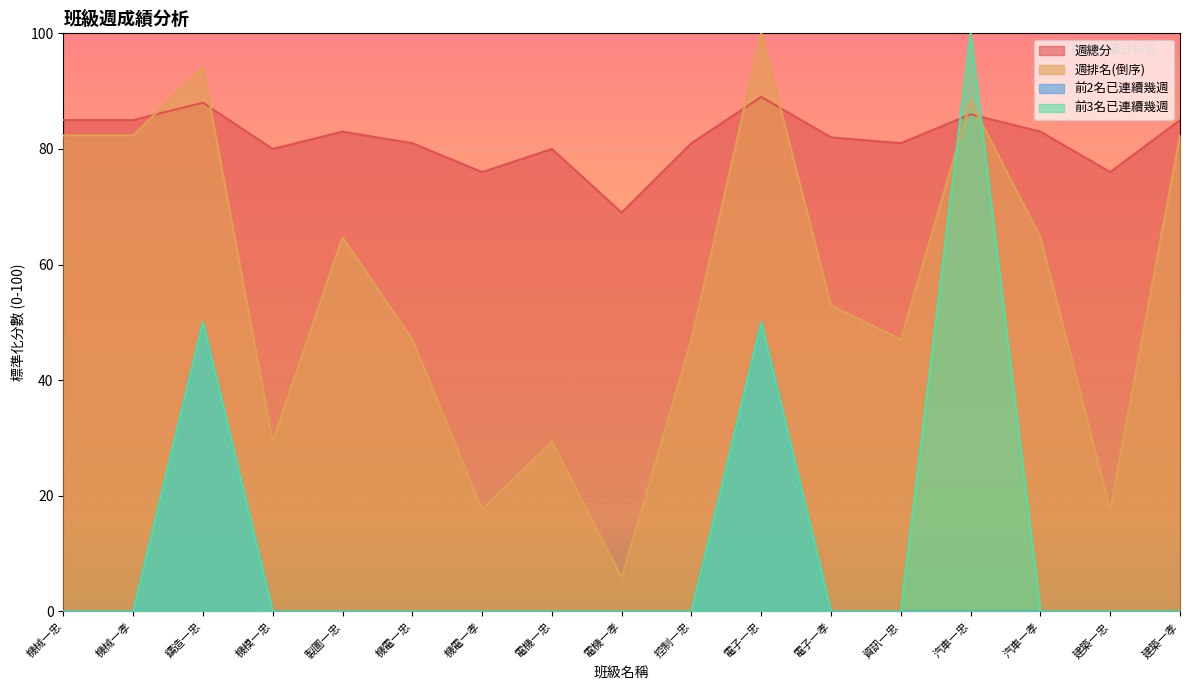

Which category has the highest value in the 週排名(倒序) series?

電子一忠